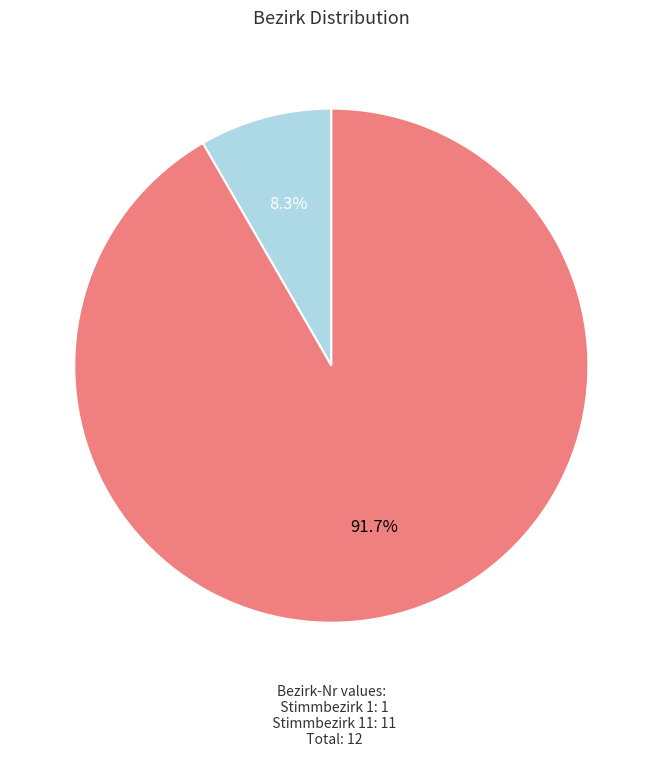

What is the smallest slice in the pie chart?

Stimmbezirk 1